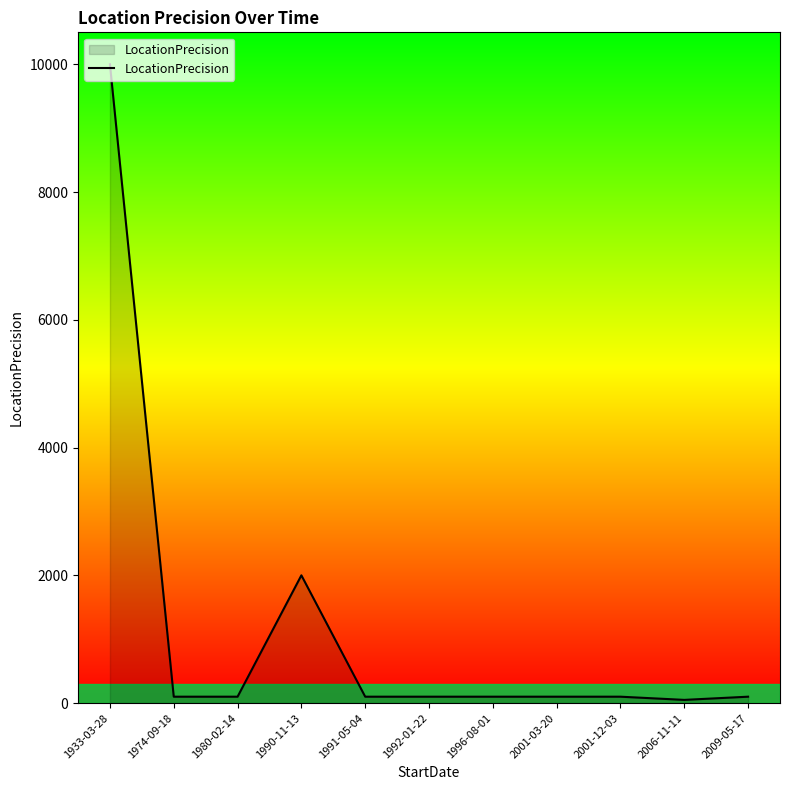

Is it true that the value at 1933-03-28 is 10000?

True